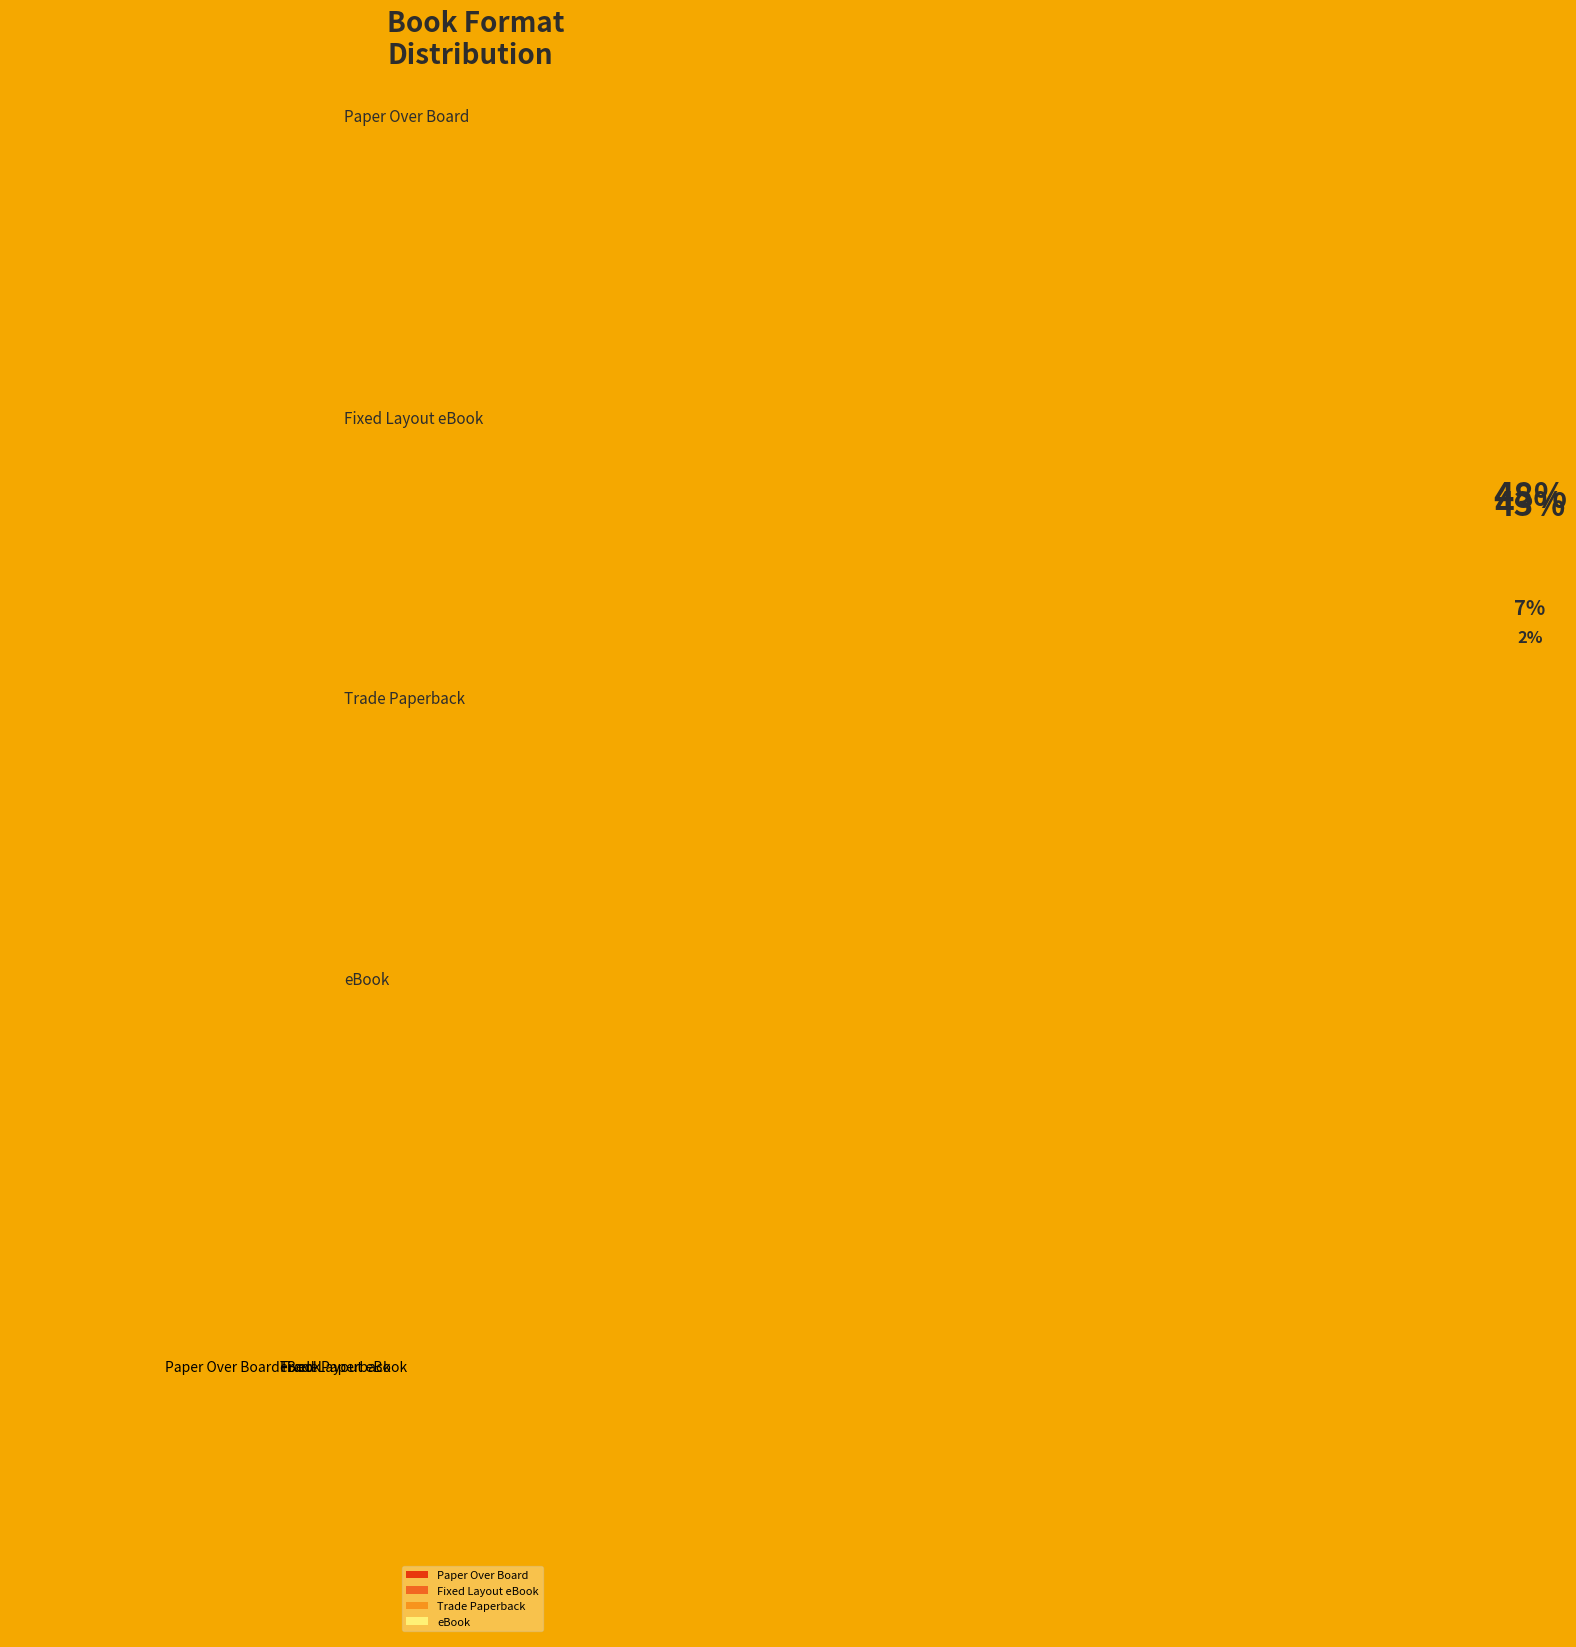

Count the number of slices in the pie.

4